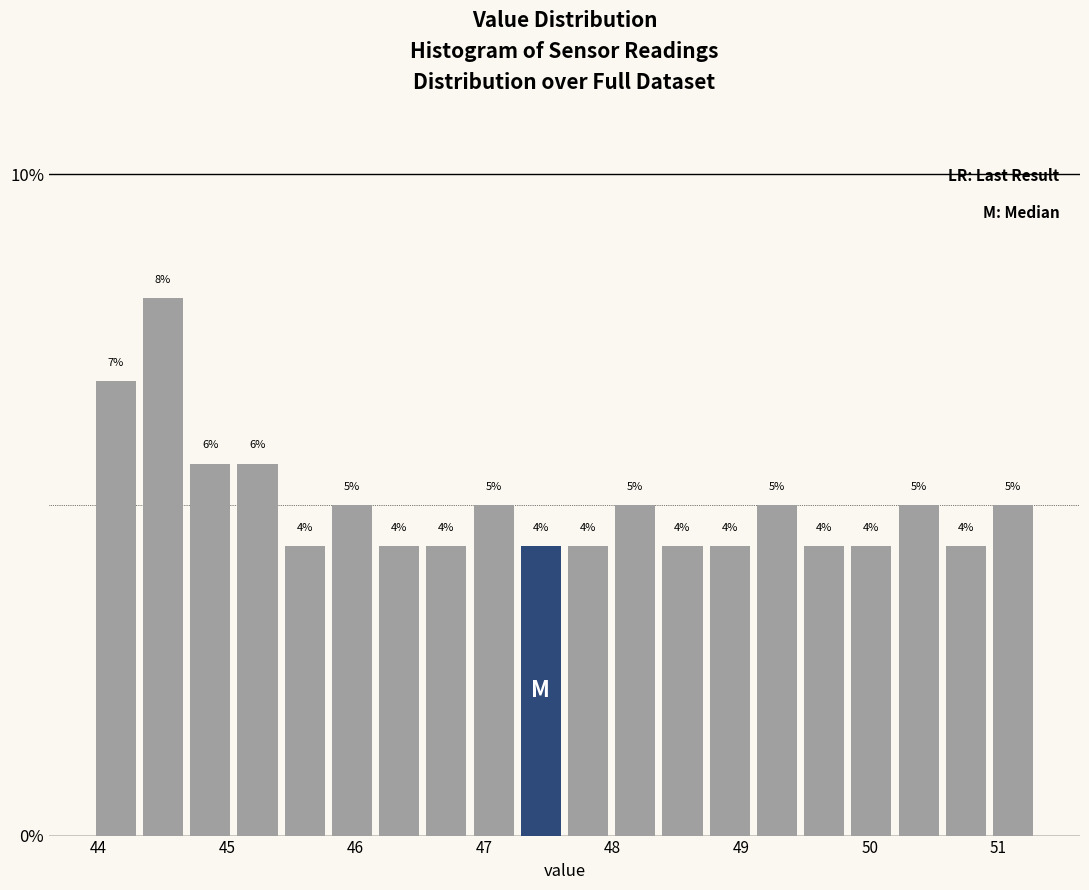

Read against the x-axis, roughly where is the centre of the tallest bar?

44.5